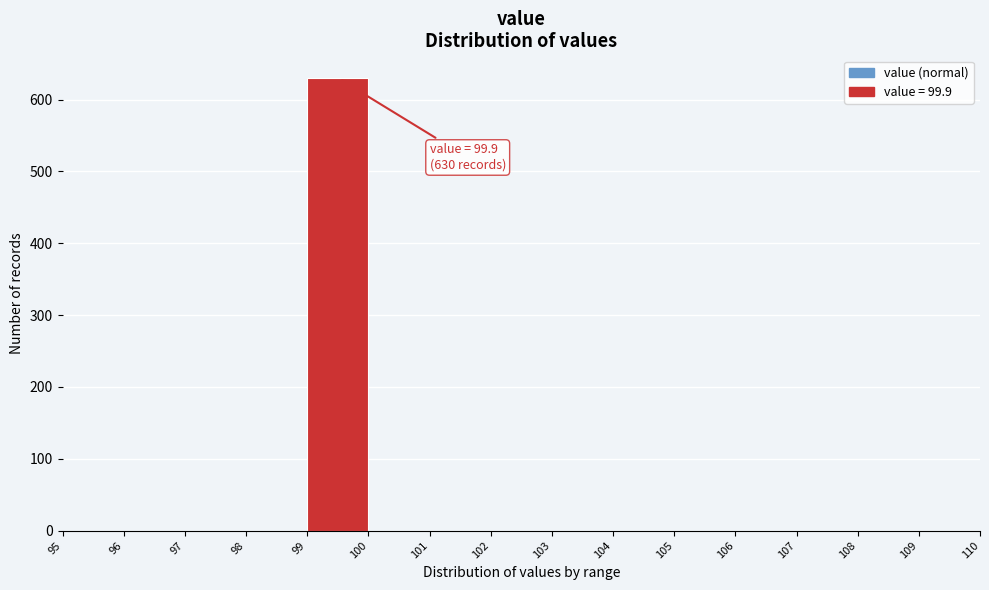

Which range on the x-axis has the tallest bar?

99 to 100